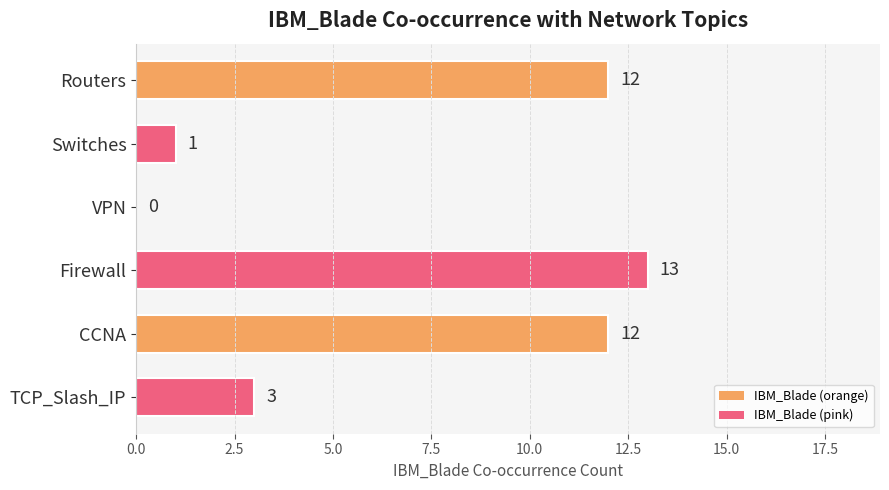

How many positive values are there?

5